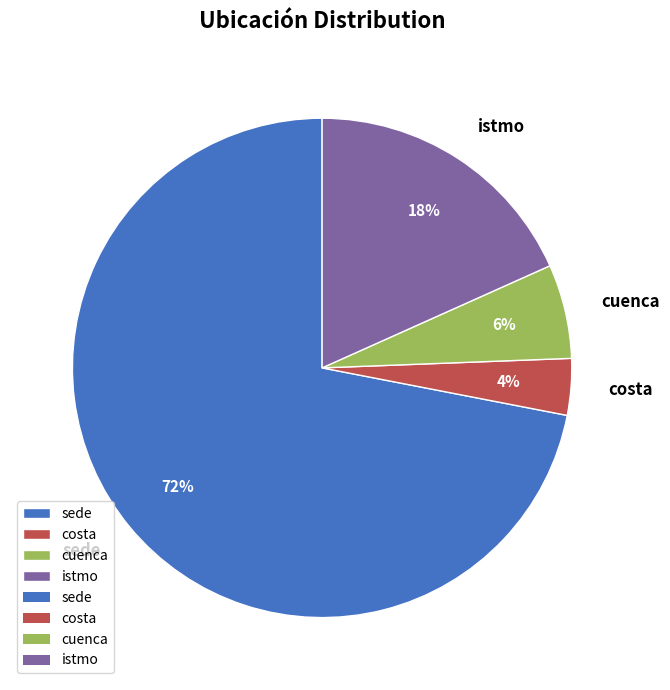

Which slice is the largest?

sede